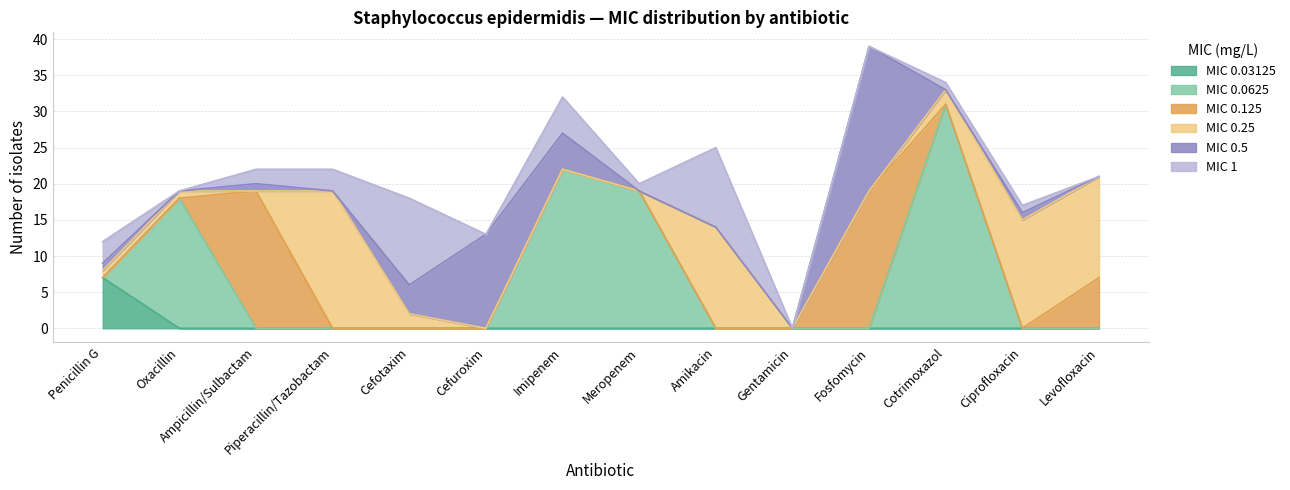

At how many categories does at least one series exceed 23?

1